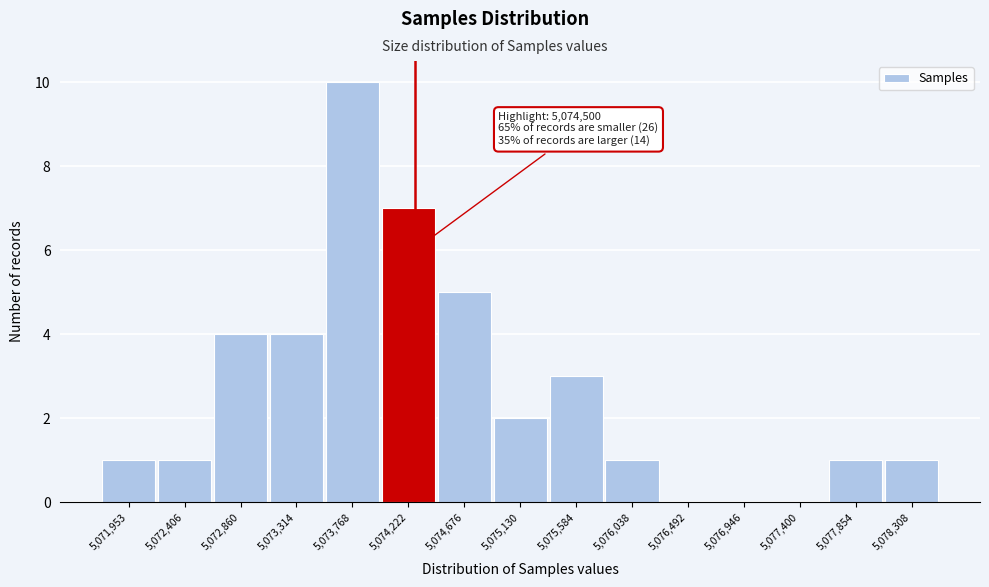

Reading left to right, what are all the values shown in this chart?

5,071,953=1	5,072,406=1	5,072,860=4	5,073,314=4	5,073,768=10	5,074,222=7	5,074,676=5	5,075,130=2	5,075,584=3	5,076,038=1	5,076,492=0	5,076,946=0	5,077,400=0	5,077,854=1	5,078,308=1